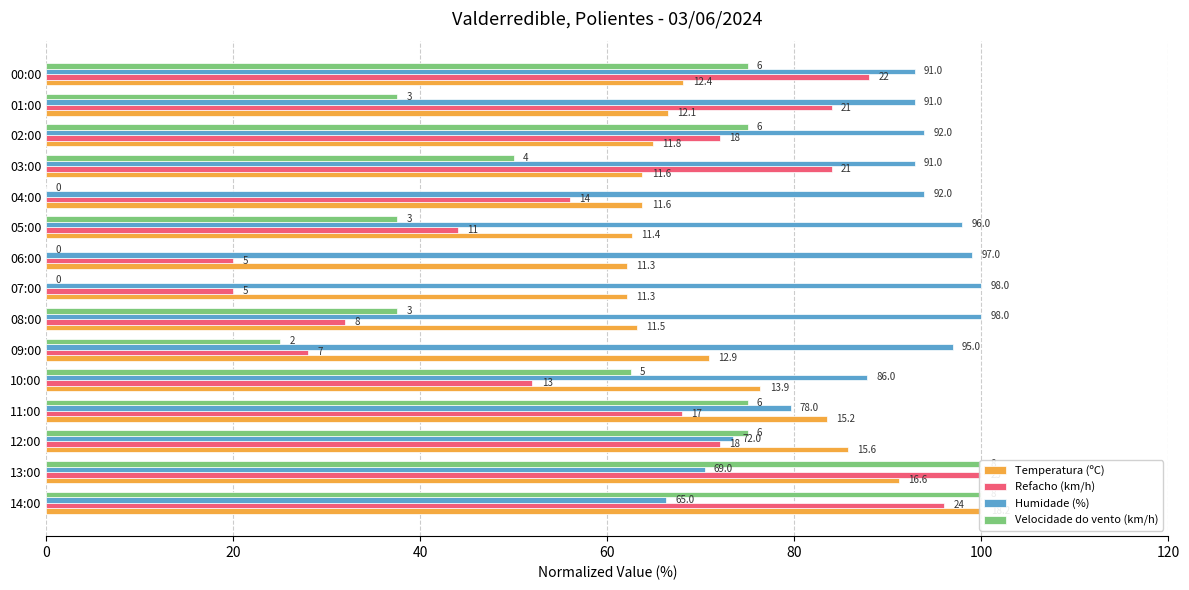

What is the value of the Refacho (km/h) bar at the 12th from the left?

84.0